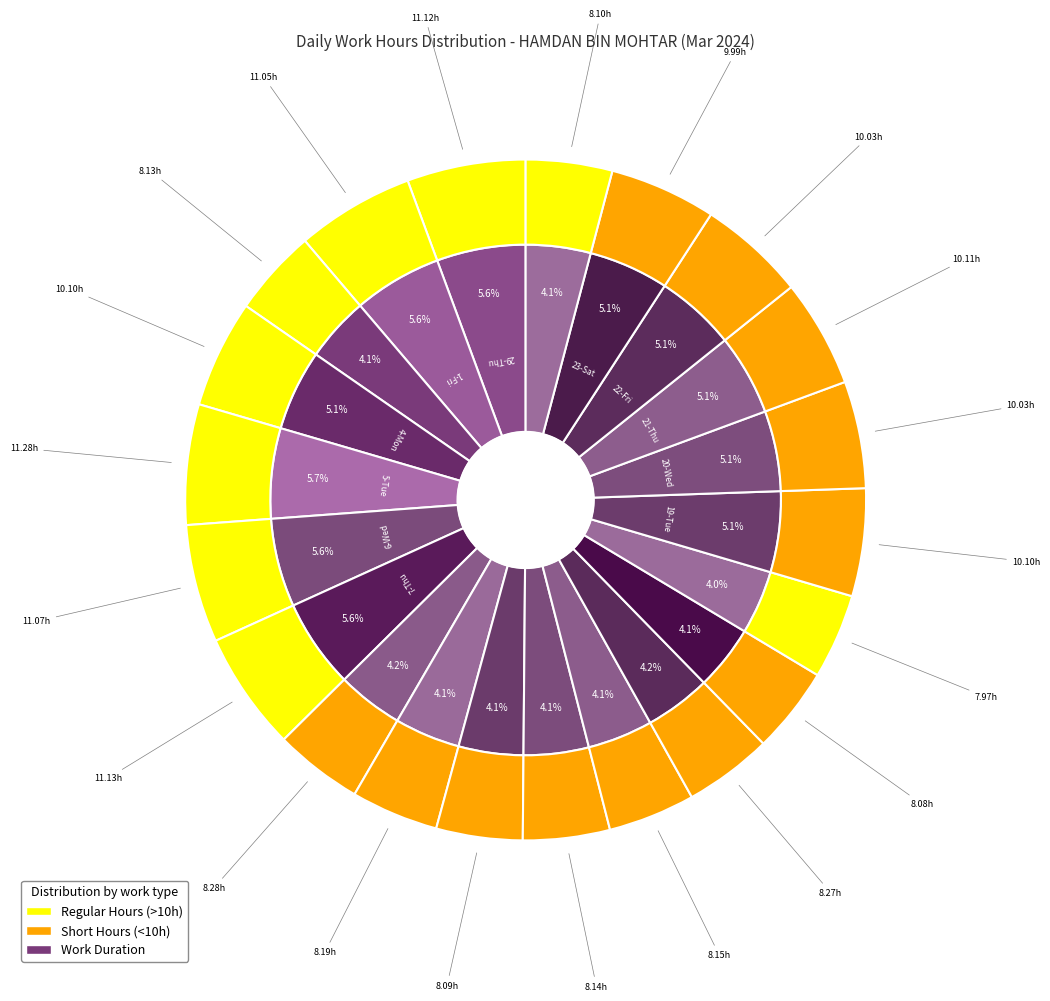

To the nearest percent, what portion does 12-Tue represent?

4%